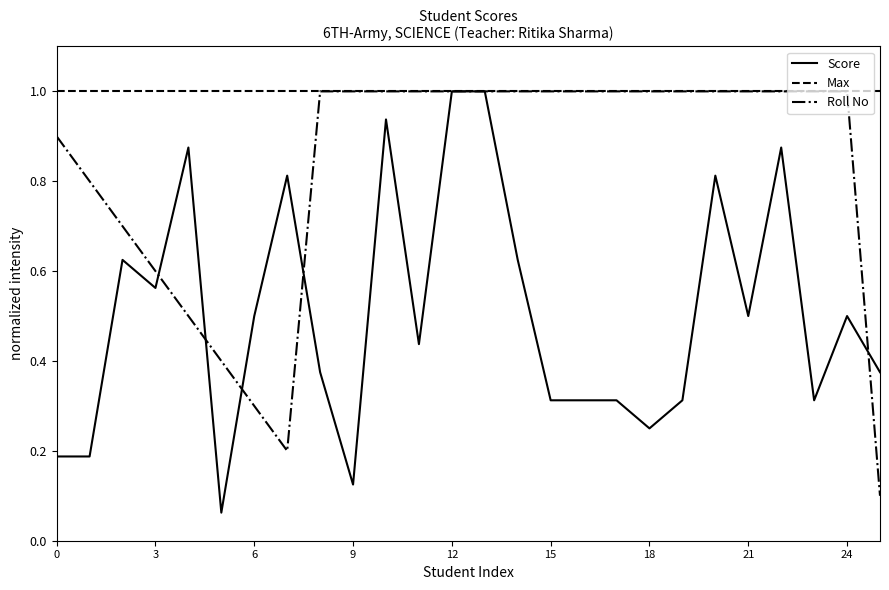

Rank the series by their average value, from highest to lowest.

Max, Roll No, Score